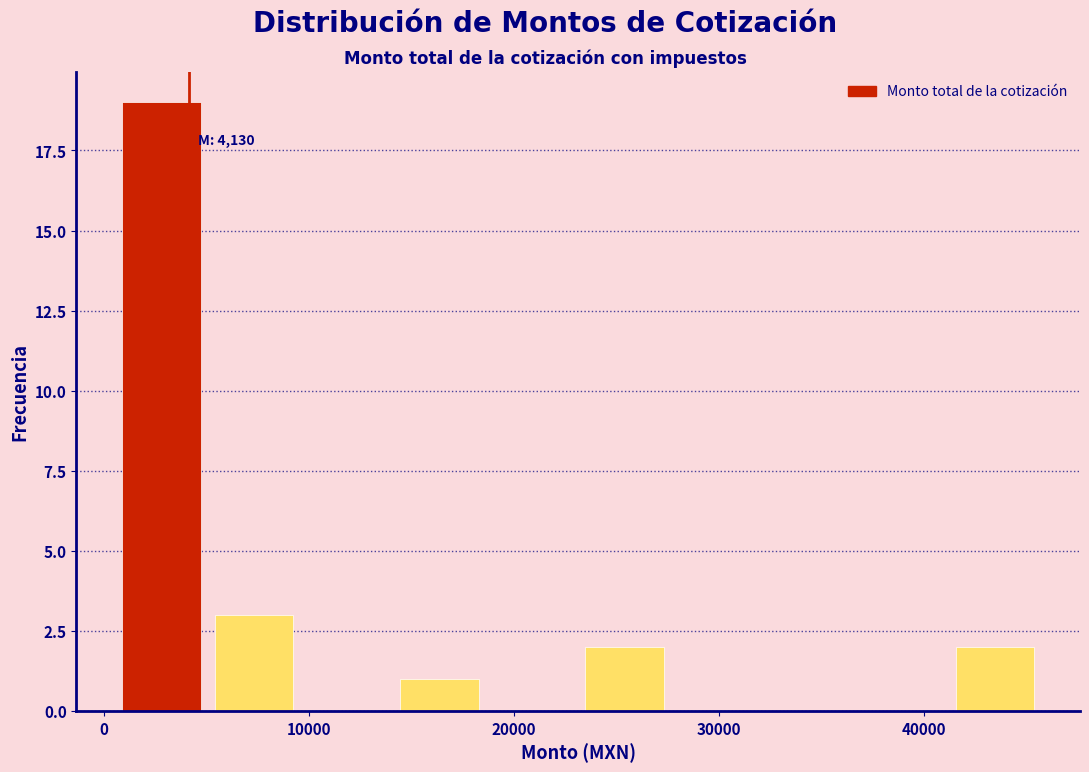

Which range on the x-axis has the tallest bar?

1000 to 5000